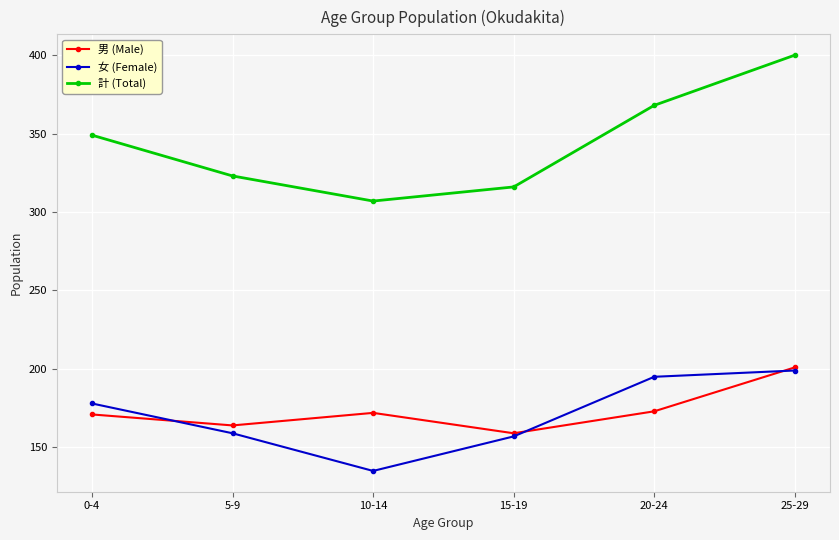

What is the sum of the 計 (Total) values at 5-9 and 10-14?

630